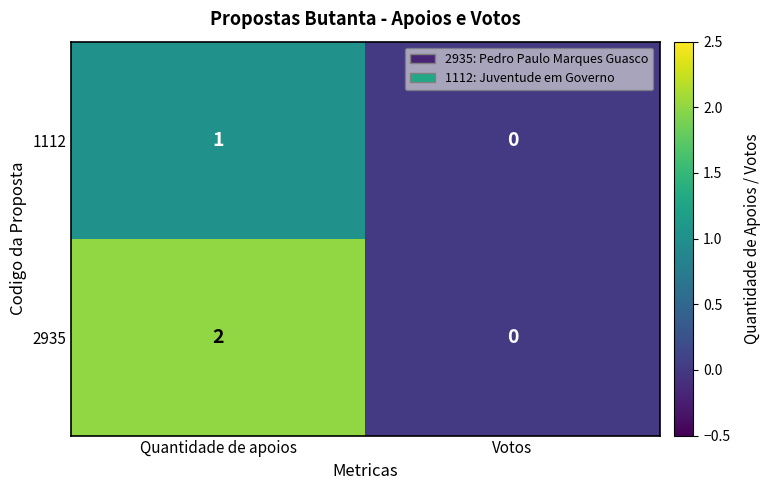

List the series in order of their peak value, lowest first.

1112, 2935